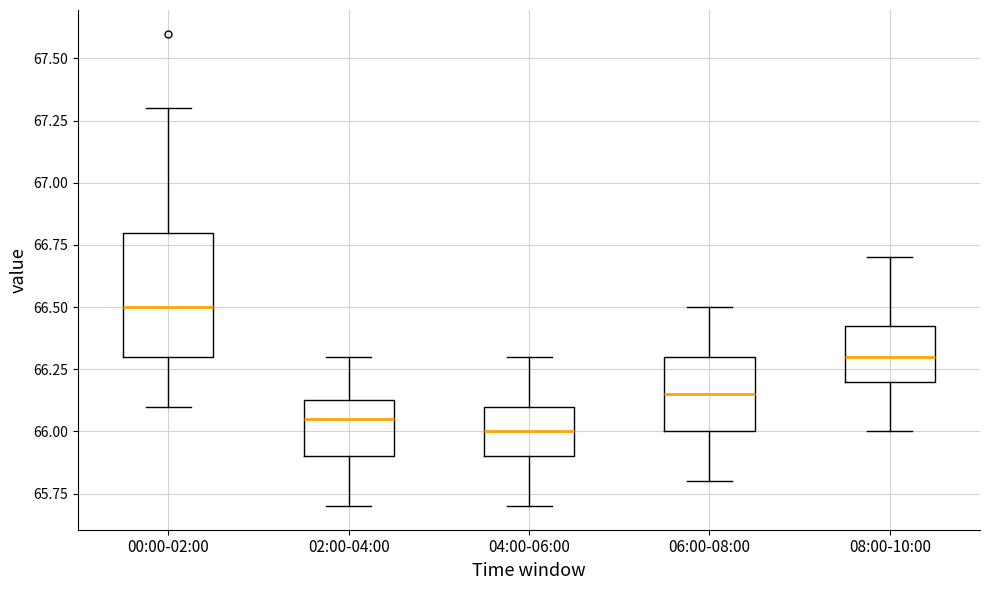

Which box's median line is the highest?

00:00-02:00